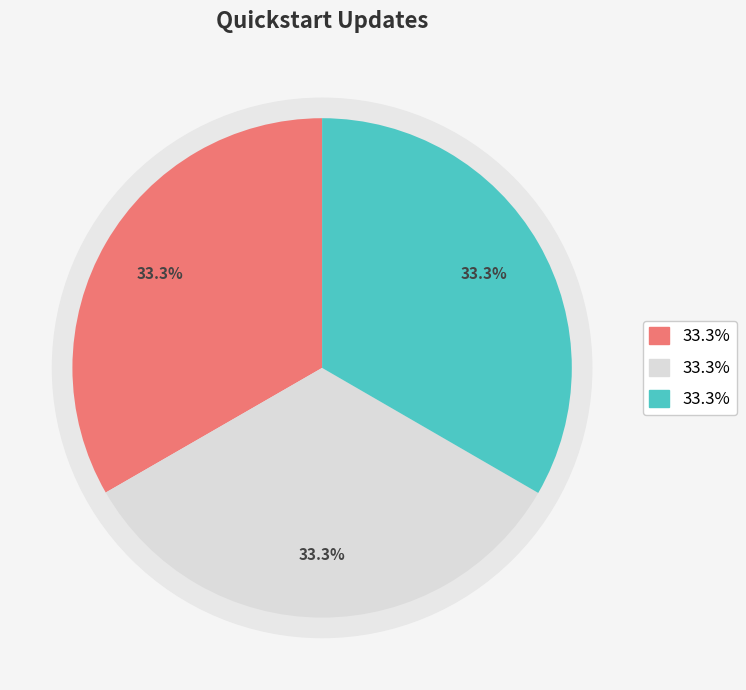

To the nearest percent, what is the combined percentage of Update the EoxServer Quickstart and Update the liblas Quickstart?

67%